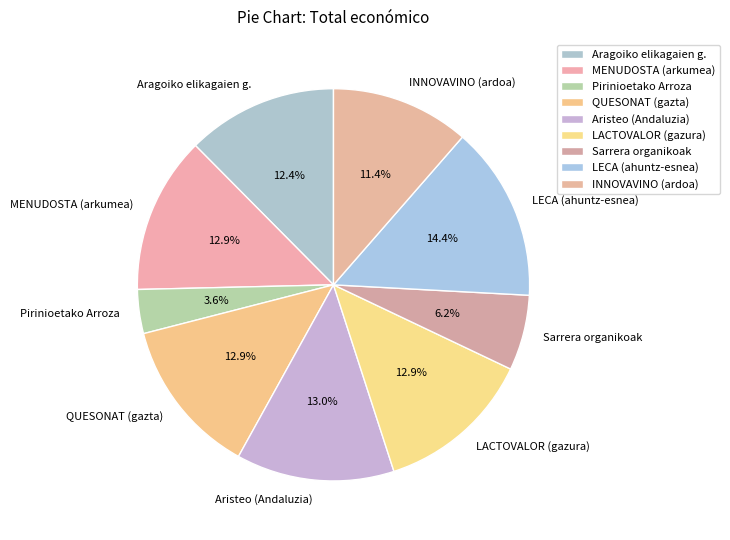

To the nearest percent, what portion does INNOVAVINO (ardoa) represent?

11%